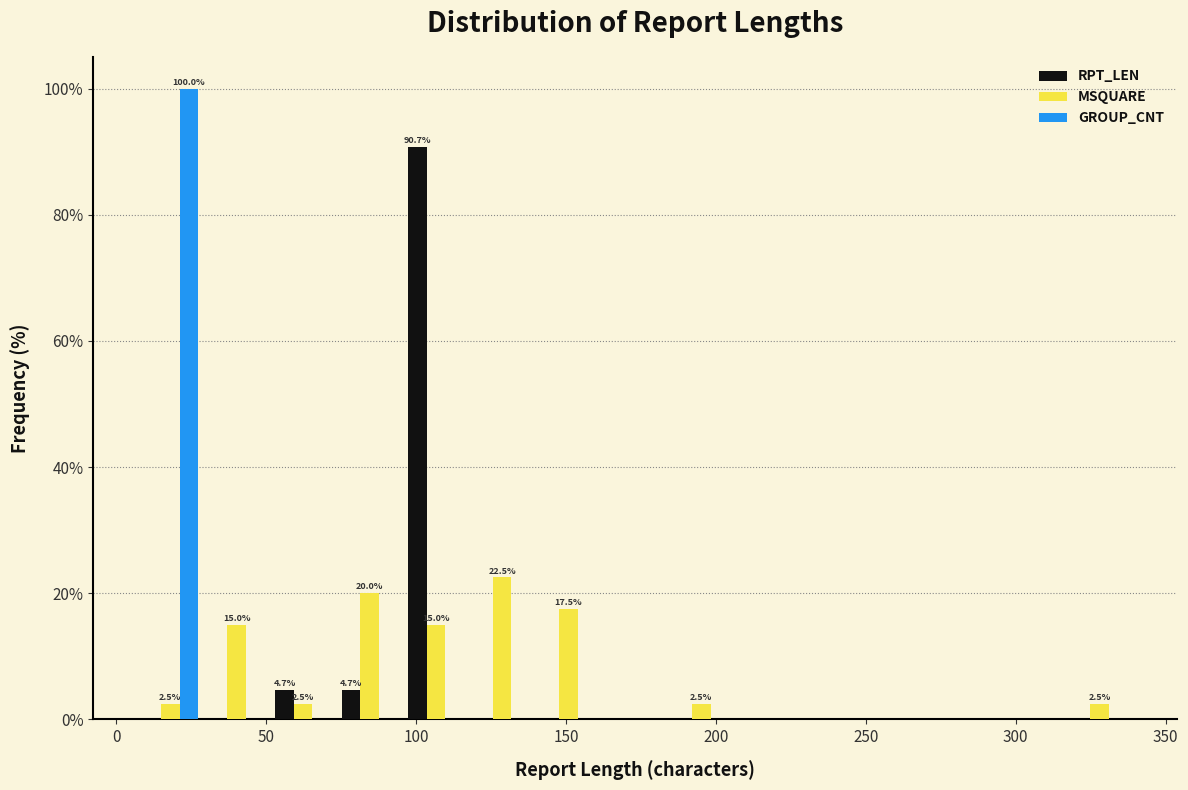

In the GROUP_CNT series, which range on the x-axis has the tallest bar?

5 to 30